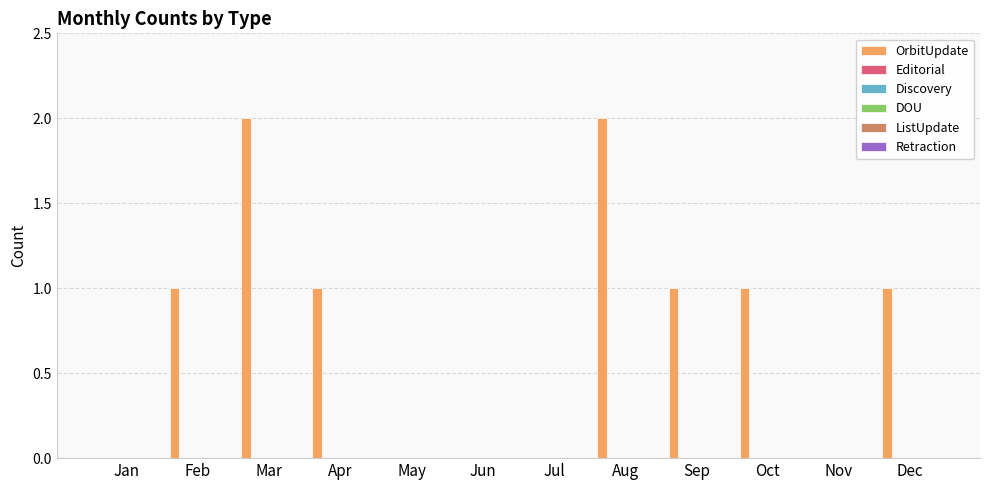

What is the sum of all values?

9